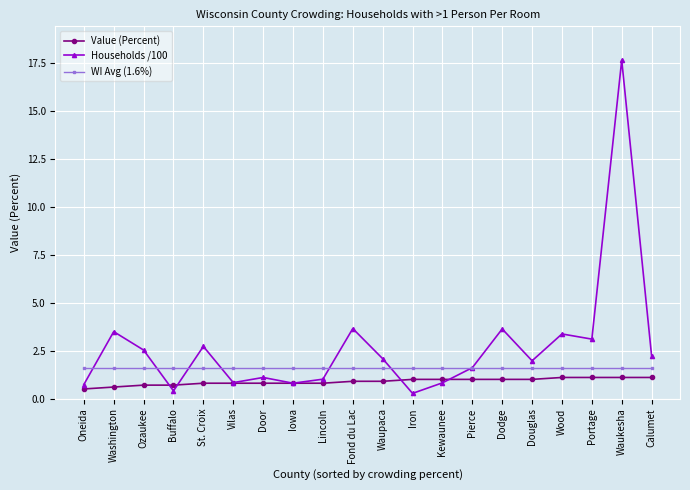

How many interior local valleys does the Households /100 series have?

6